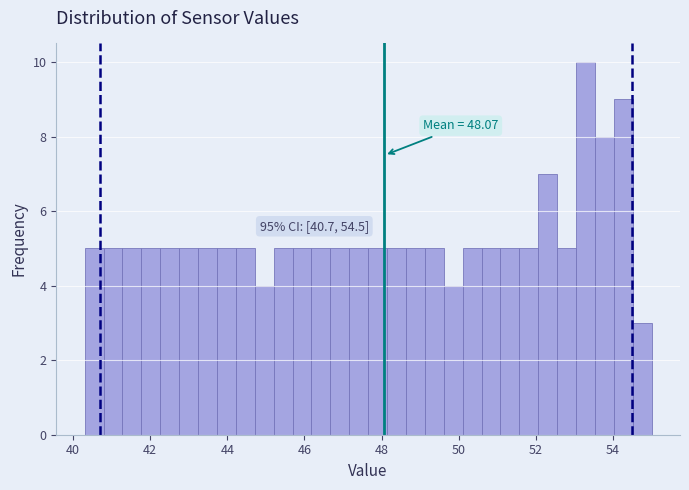

Read against the x-axis, roughly where is the centre of the tallest bar?

53.2